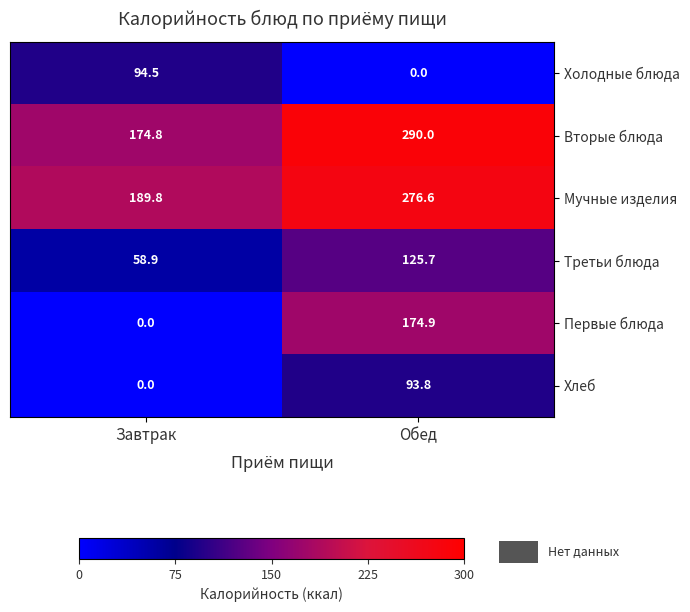

The Хлеб series shows 34.2 at Обед. True or false?

False